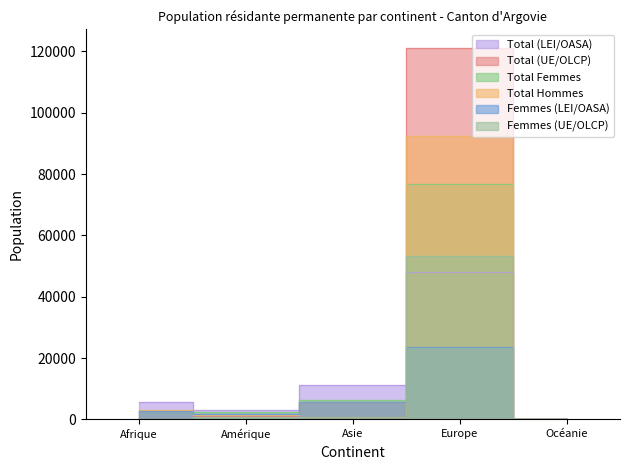

At which category does Total Hommes reach its first local peak?

Europe